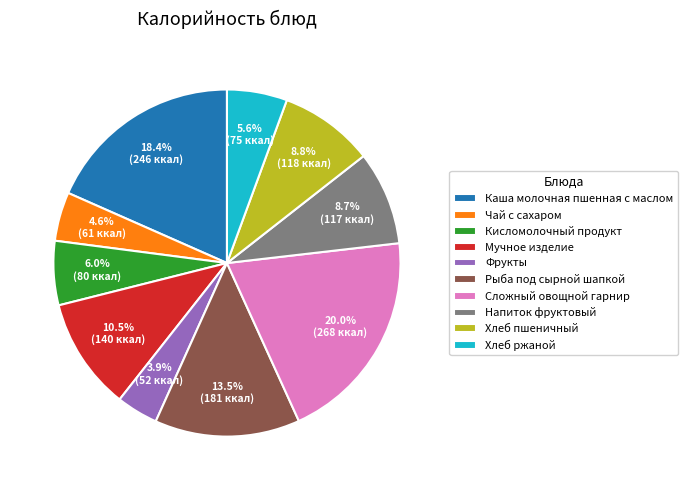

Does any single category account for the majority?

No